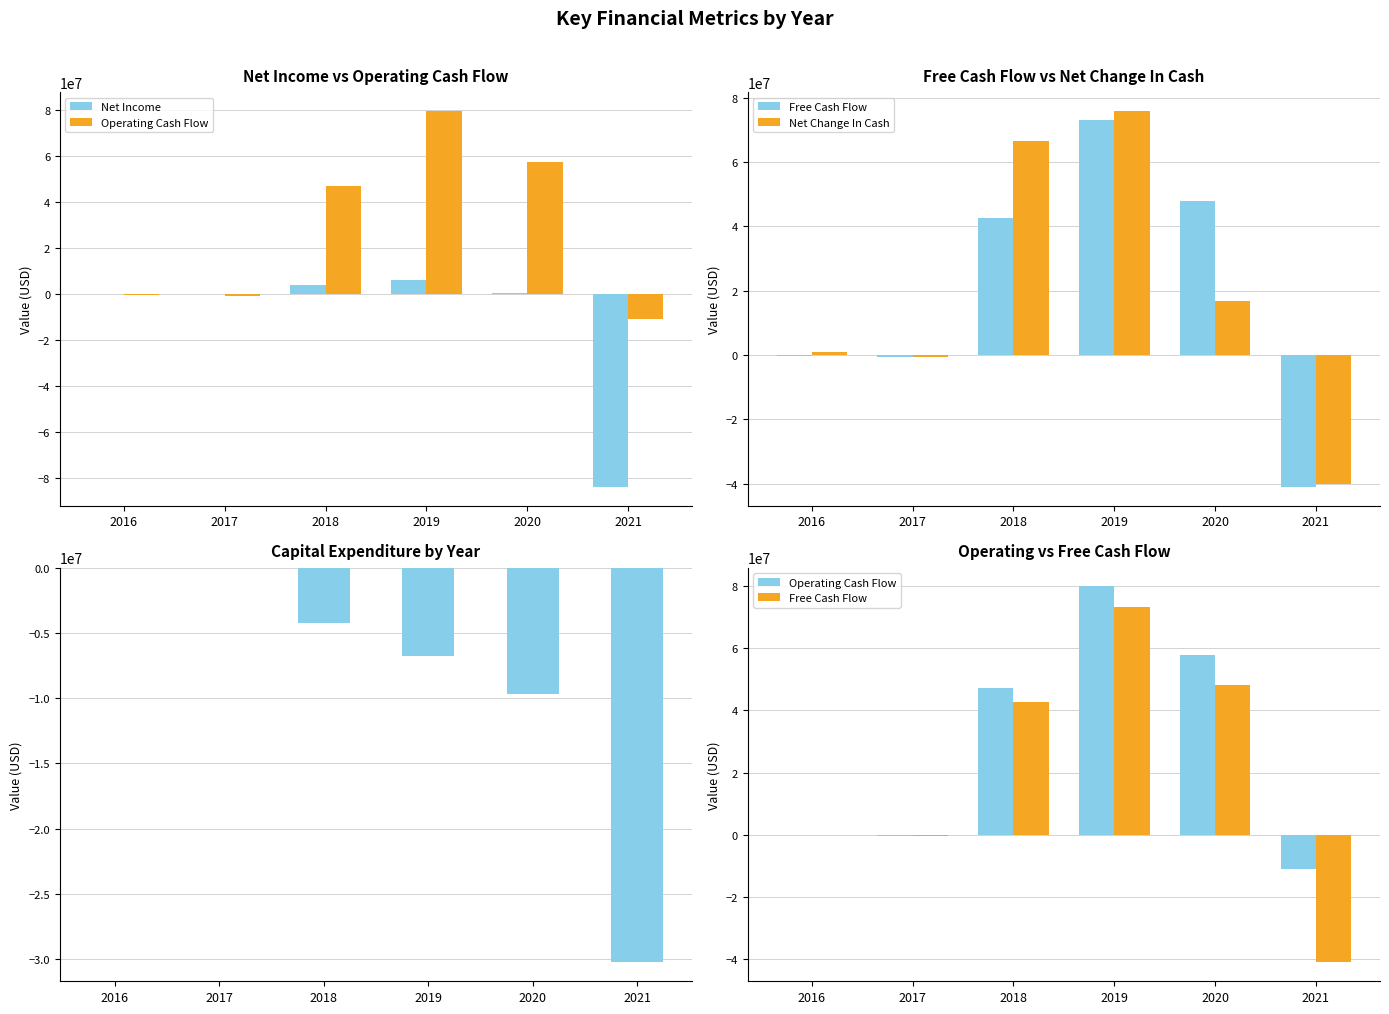

Which category has the lowest value in the Capital Expenditure series?

2021